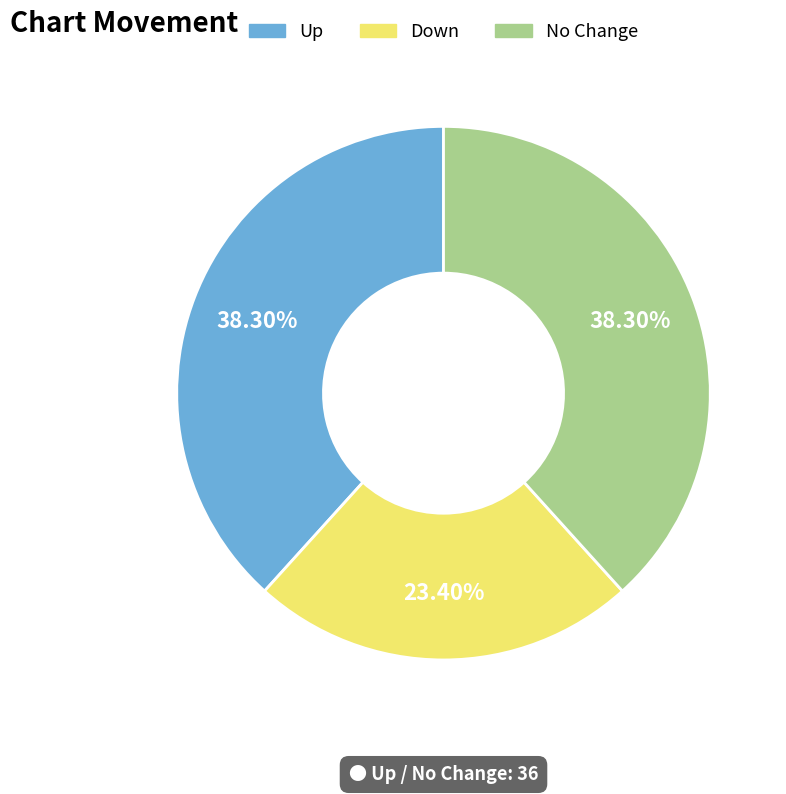

Is there a majority slice in this chart?

No